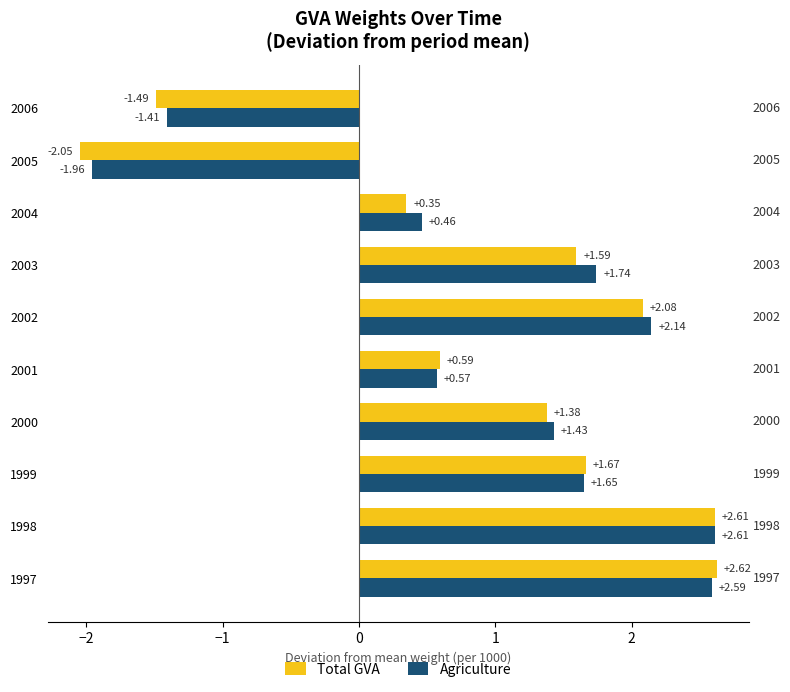

Between 2003 and 2006, which series saw the biggest shift?

Agriculture